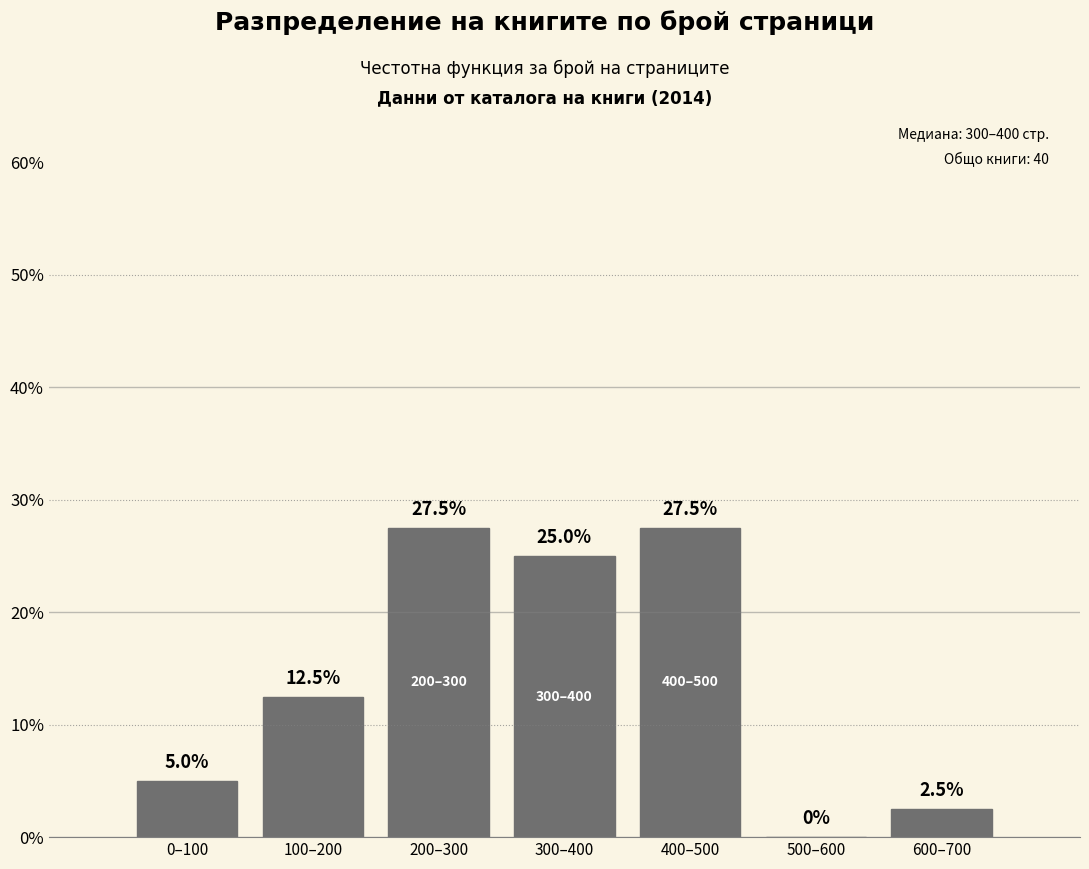

Are the bars horizontal?

No